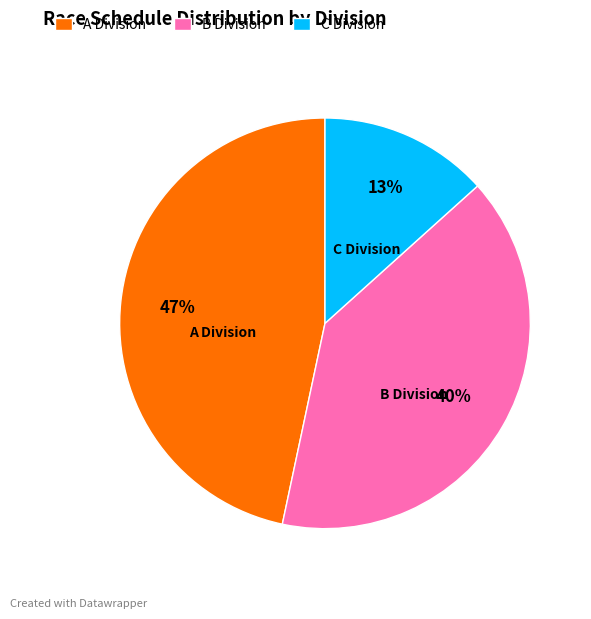

Which category has the smallest portion of the pie?

C Division